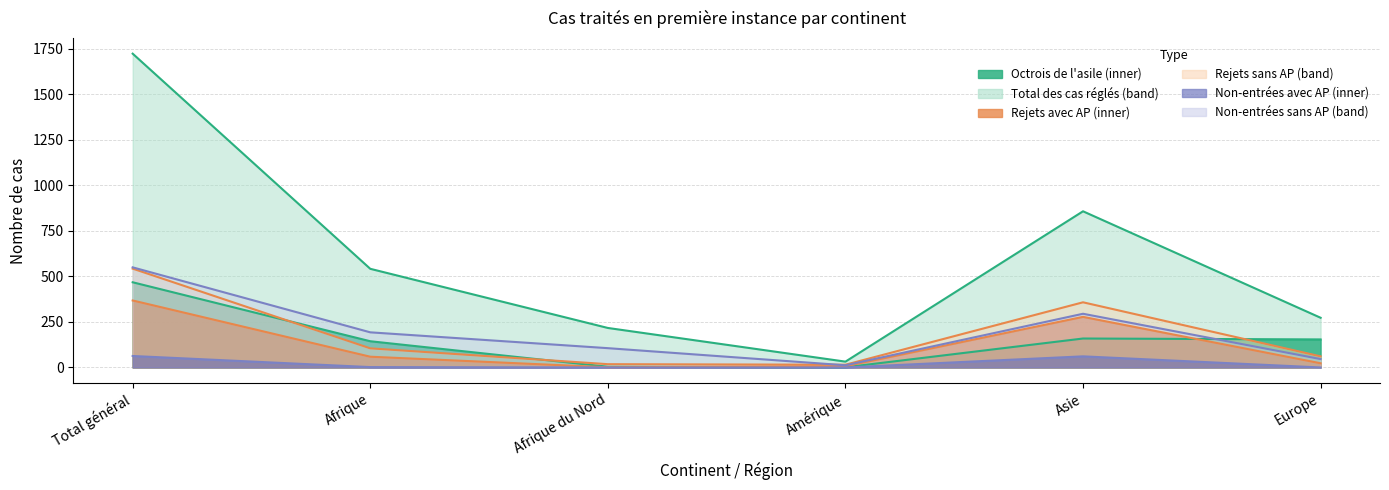

List the labels in order of Octrois de l'asile value, smallest first.

Amérique, Afrique du Nord, Afrique, Europe, Asie, Total général